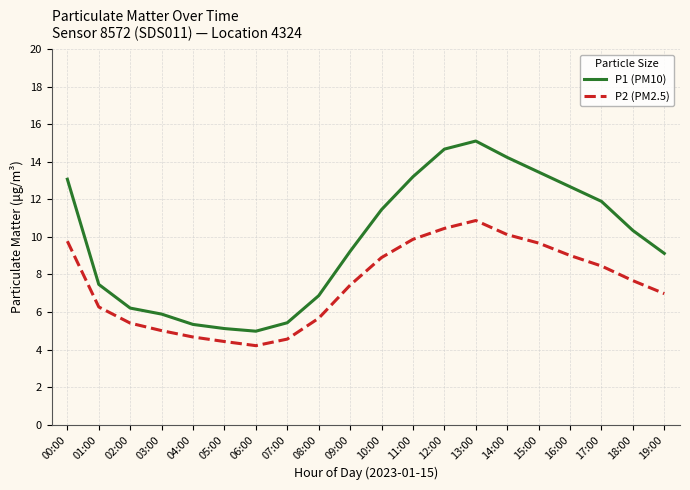

Is the value of P2 (PM2.5) at 15:00 greater than the value of P1 (PM10) at 18:00?

No